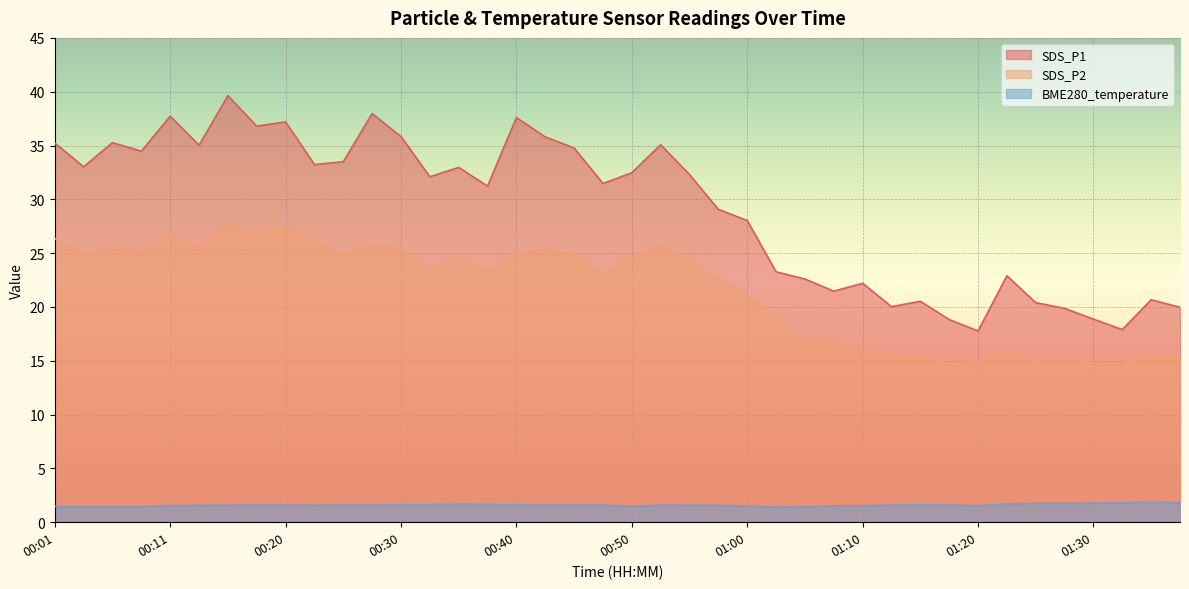

Reading left to right, list all the values displayed in this chart.

SDS_P1: 35.2	33.0	35.3	34.5	37.7	35.0	39.6	36.8	37.2	33.2	33.5	38.0	35.8	32.1	33.0	31.2	37.6	35.8	34.8	31.5	32.5	35.1	32.3	29.1	28.0	23.3	22.6	21.5	22.2	20.0	20.5	18.8	17.8	22.9	20.4	19.9	18.9	17.9	20.7	20.0
SDS_P2: 26.4	24.9	25.6	25.1	26.7	25.5	27.7	26.7	27.4	26.1	24.9	25.8	25.4	23.6	24.6	23.3	25.0	25.3	25.0	23.1	24.5	25.9	24.3	22.7	21.1	18.9	16.7	16.9	16.1	15.4	15.4	14.7	14.9	16.0	15.0	15.3	14.8	14.8	15.5	15.3
BME280_temperature: 1.5	1.4	1.4	1.4	1.5	1.6	1.6	1.6	1.6	1.6	1.6	1.6	1.6	1.6	1.7	1.6	1.6	1.6	1.6	1.6	1.5	1.6	1.6	1.6	1.5	1.4	1.4	1.5	1.5	1.6	1.6	1.6	1.5	1.7	1.8	1.8	1.8	1.8	1.8	1.8